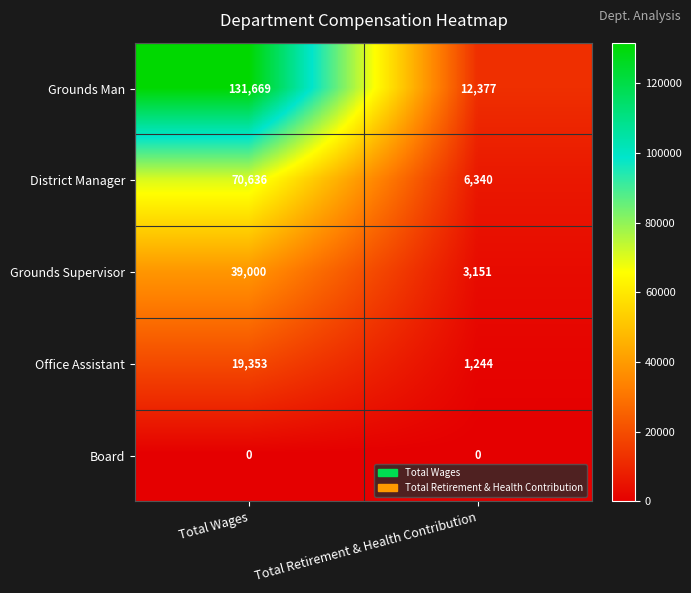

Read the Office Assistant value at Total Retirement & Health Contribution, to the nearest 10.

1240